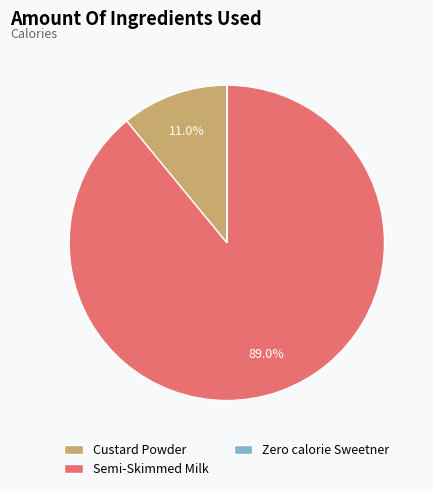

Is the sum of Custard Powder and Semi-Skimmed Milk greater than half?

Yes